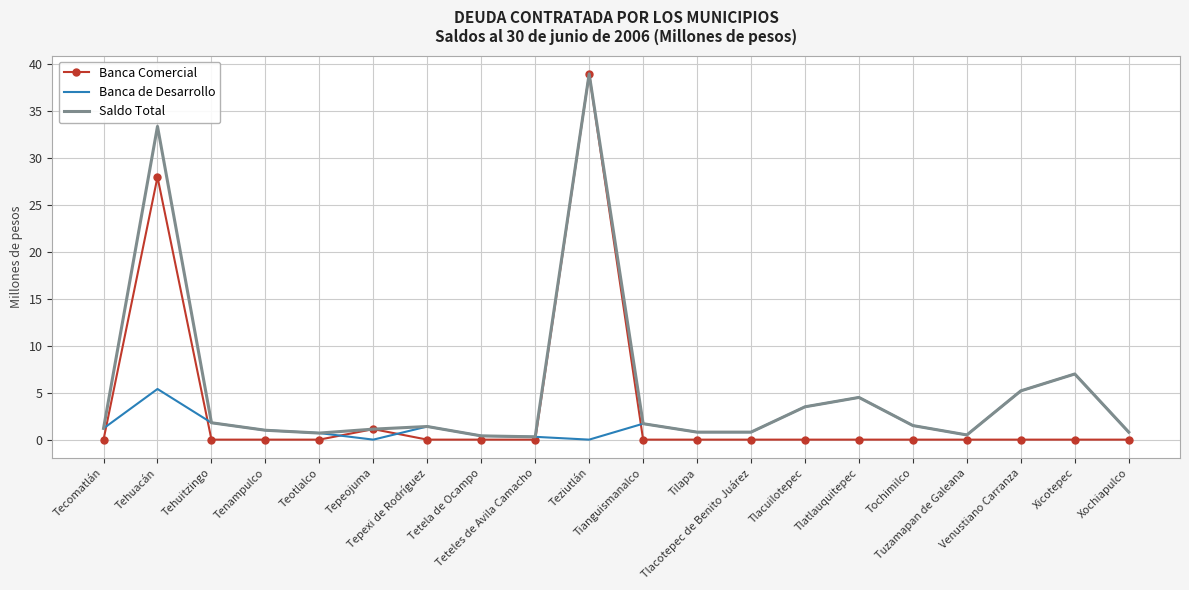

Which series has the largest total across all categories?

Saldo Total